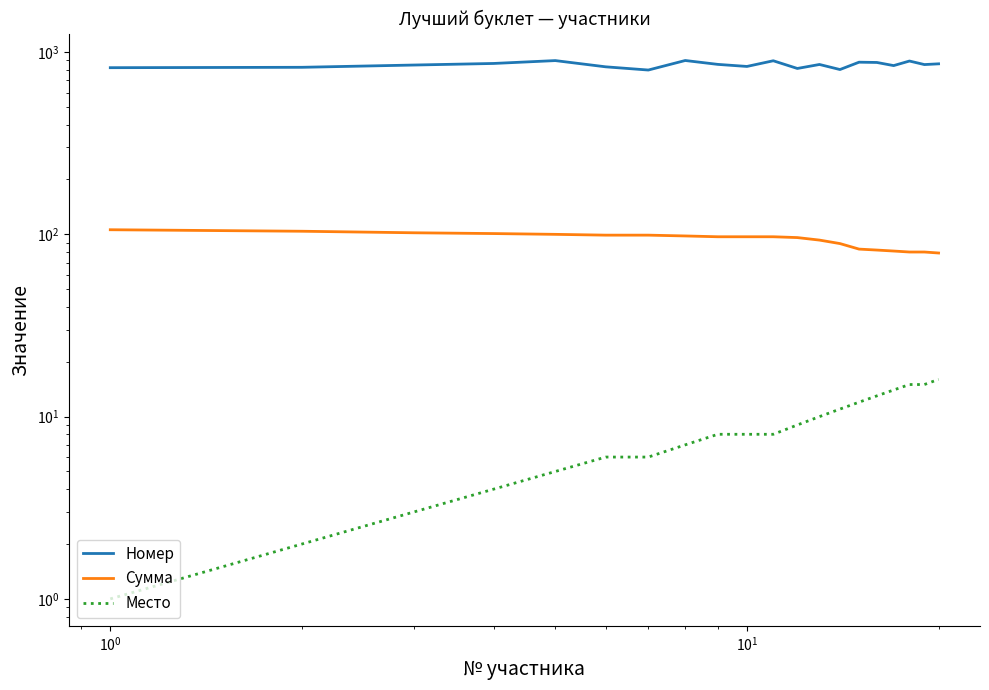

Rank the series by their maximum value, from highest to lowest.

Номер, Сумма, Место